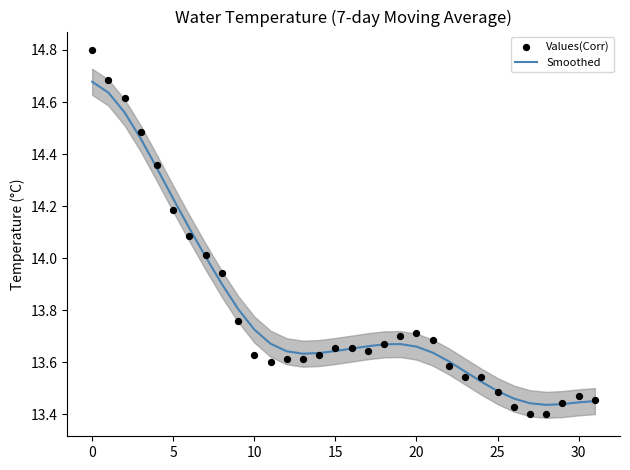

Which series has the widest spread of Y values?

Values(Corr)